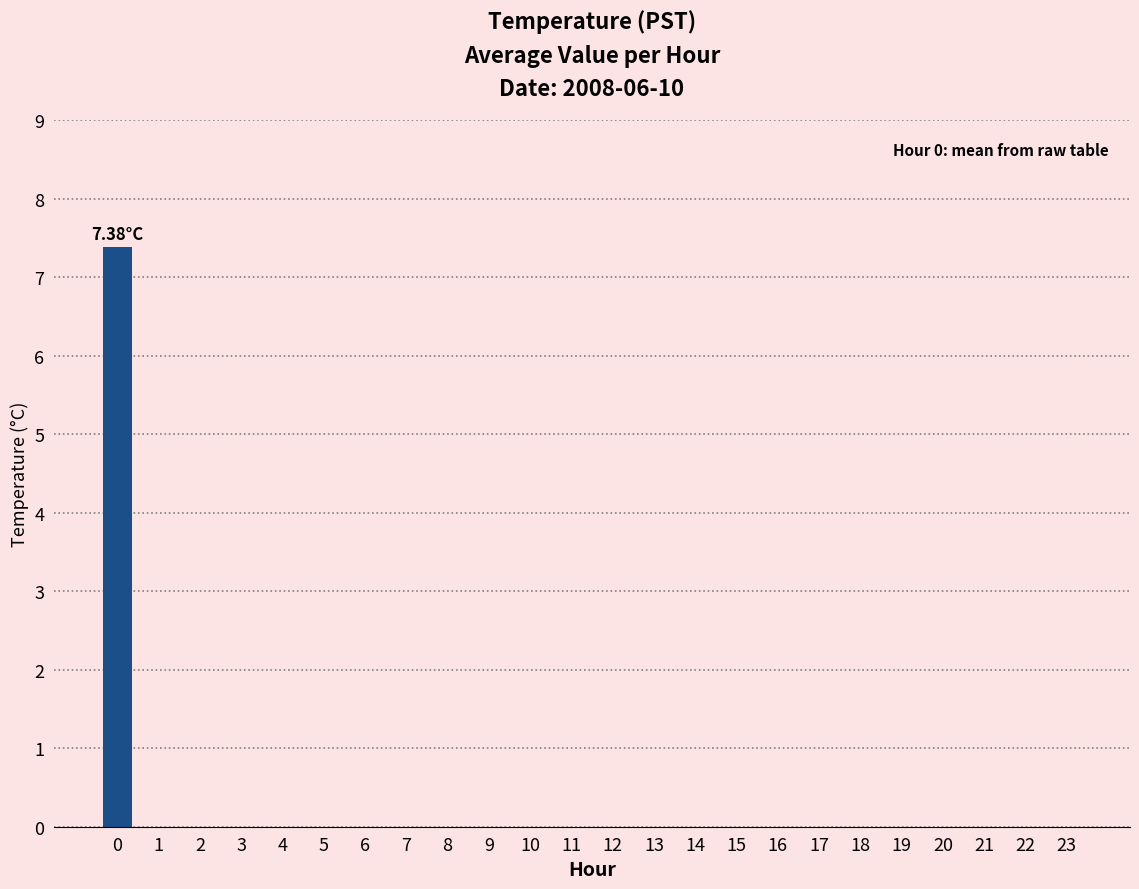

Is it true that the value at 6 is -3.1?

False